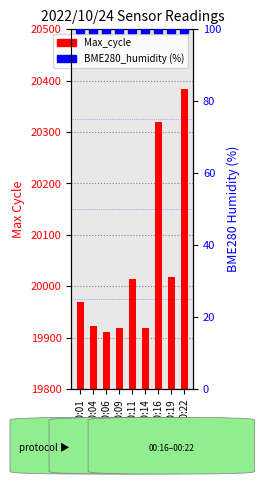

Which series has the largest Y range (max minus min)?

Max_cycle